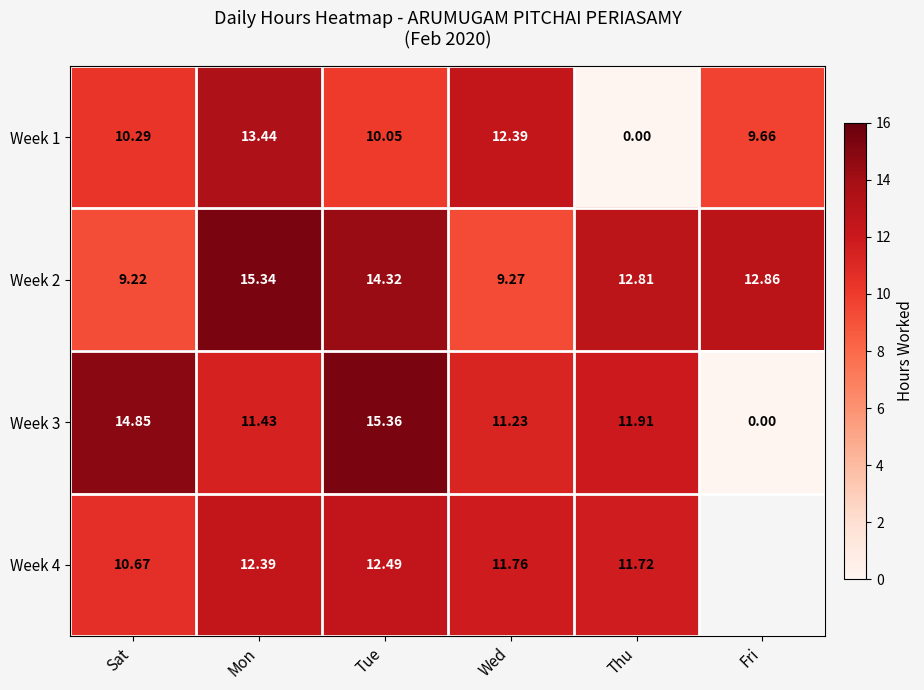

Between Tue and Mon, which is larger?

Mon